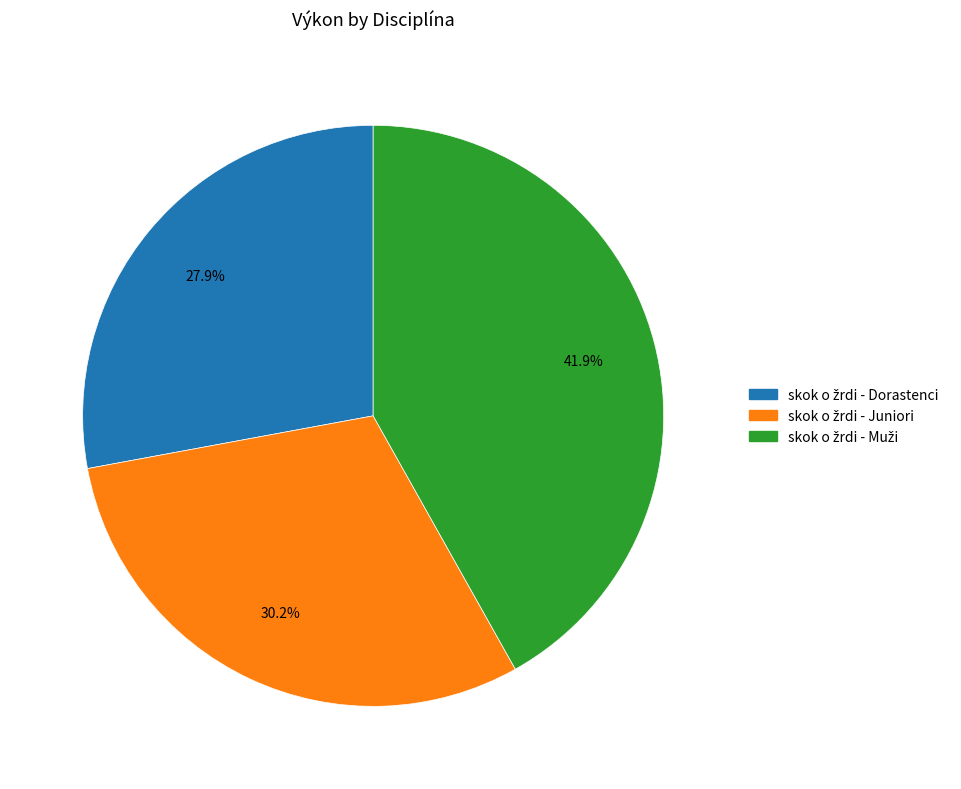

What is the change in value from skok o žrdi - Juniori to skok o žrdi - Muži?

+100